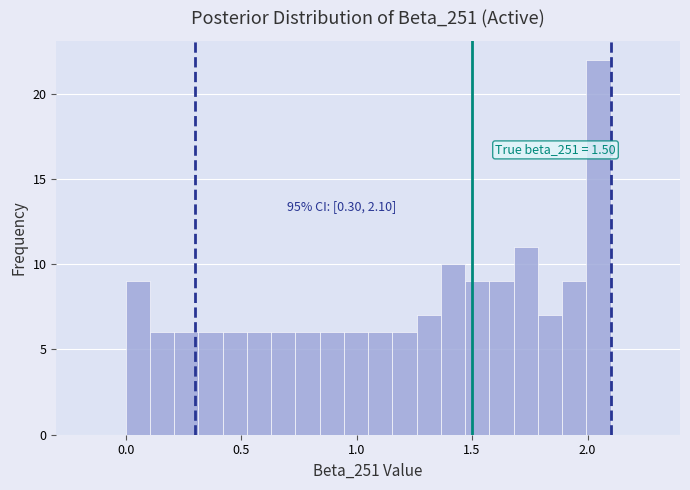

Read against the x-axis, roughly where is the centre of the tallest bar?

2.05